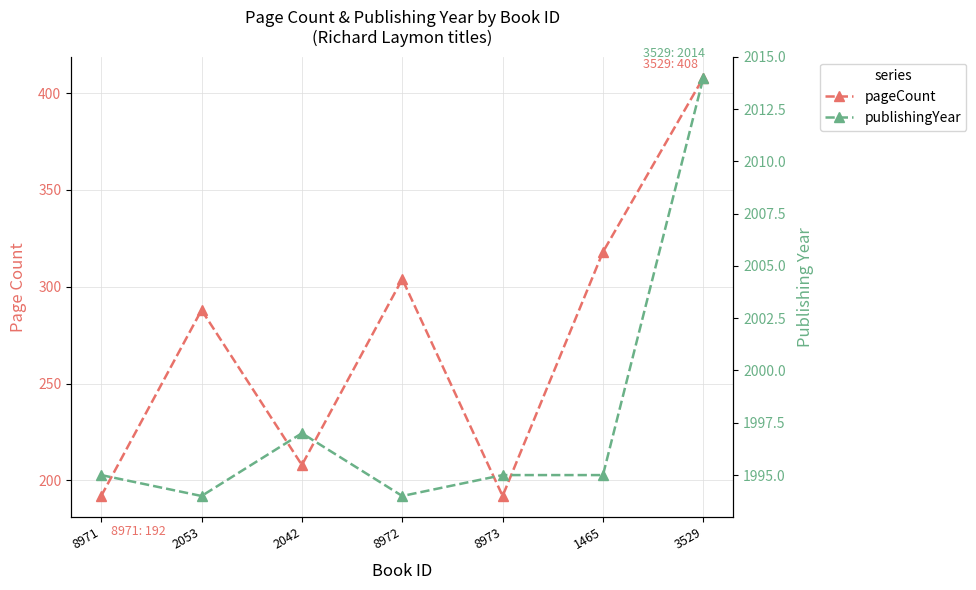

What is the total value across all series at 2053?

2282